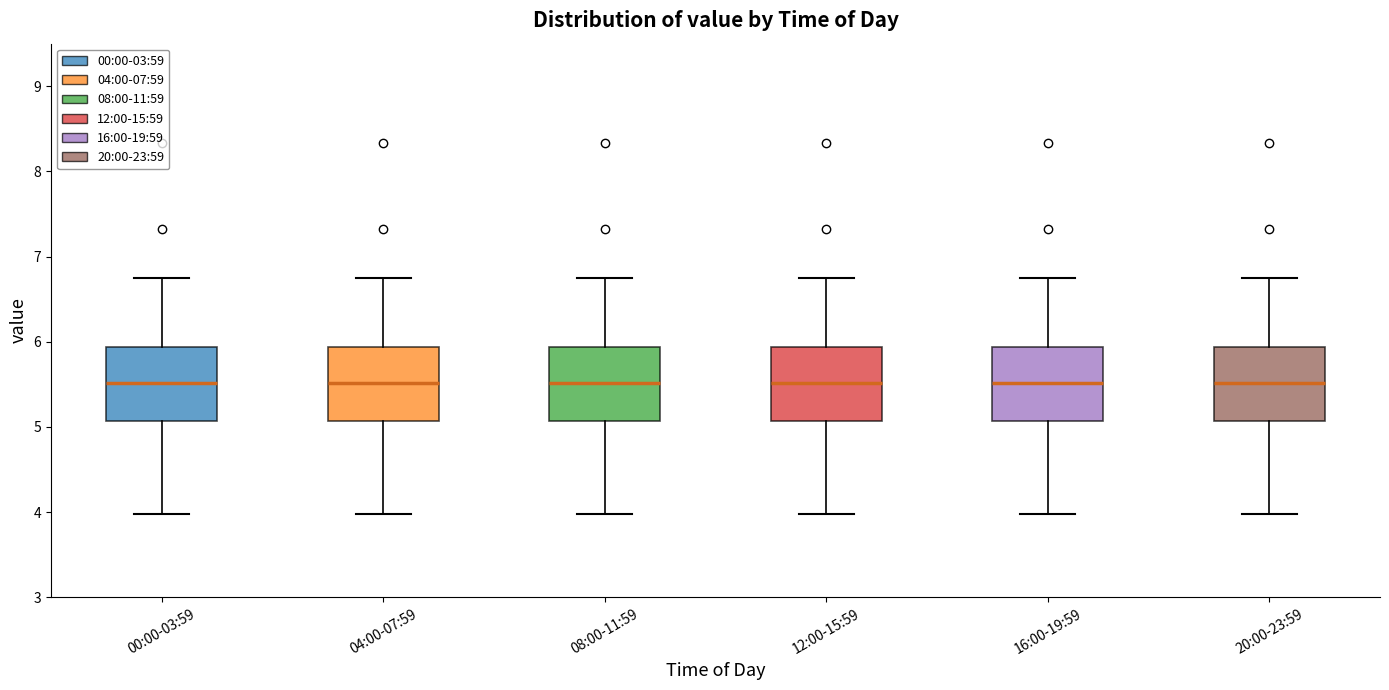

Reading left to right, read every box against the y-axis: the position of its median line, the range the box covers, and the ends of its whiskers. The values are not printed on the chart, so give them approximately, as read against the axis.

00:00-03:59: median 5.5, box 5.1 to 5.9, whiskers 4.0 to 6.8
04:00-07:59: median 5.5, box 5.1 to 5.9, whiskers 4.0 to 6.8
08:00-11:59: median 5.5, box 5.1 to 5.9, whiskers 4.0 to 6.8
12:00-15:59: median 5.5, box 5.1 to 5.9, whiskers 4.0 to 6.8
16:00-19:59: median 5.5, box 5.1 to 5.9, whiskers 4.0 to 6.8
20:00-23:59: median 5.5, box 5.1 to 5.9, whiskers 4.0 to 6.8